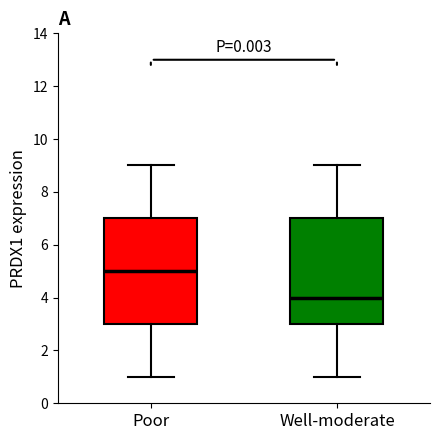

Reading left to right, read every box against the y-axis: the position of its median line, the range the box covers, and the ends of its whiskers. The values are not printed on the chart, so give them approximately, as read against the axis.

Poor: median 5, box 3 to 7, whiskers 1 to 9
Well-moderate: median 4, box 3 to 7, whiskers 1 to 9